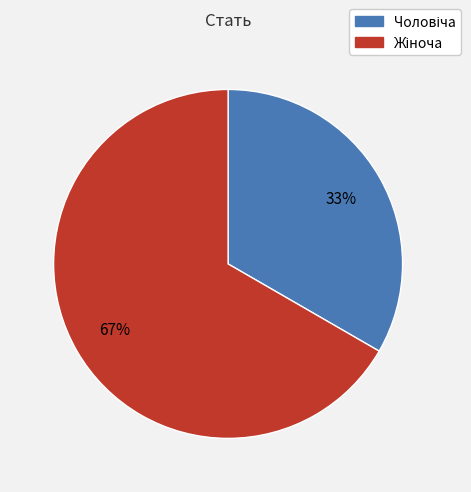

To the nearest percent, what is the average slice percentage?

50%